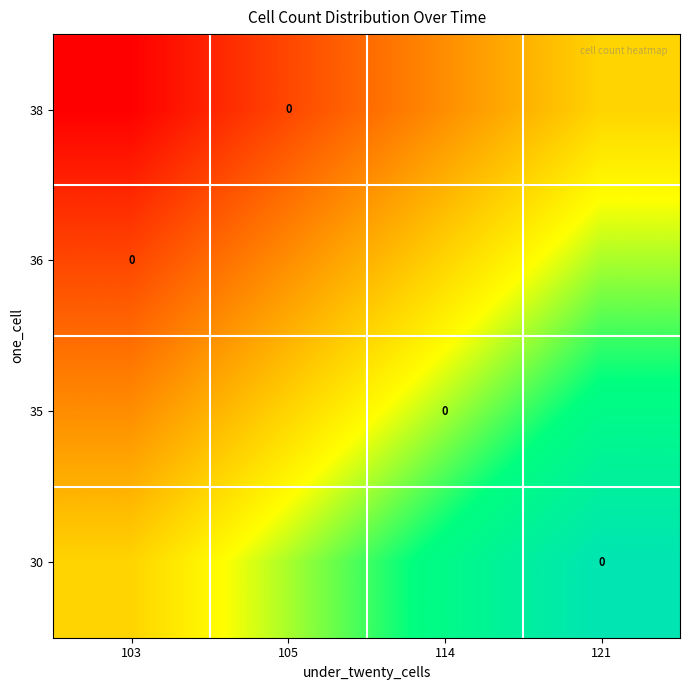

What is the difference between the highest and lowest values at 114?

0.5